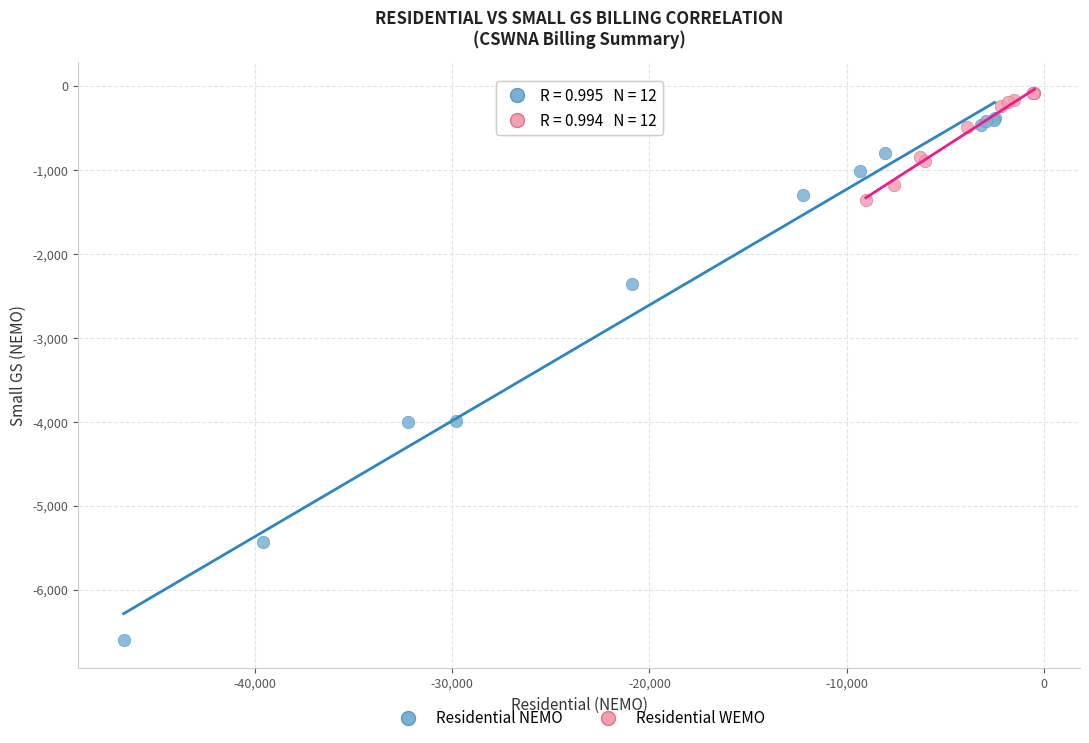

Which series reaches the maximum Y coordinate?

Residential WEMO